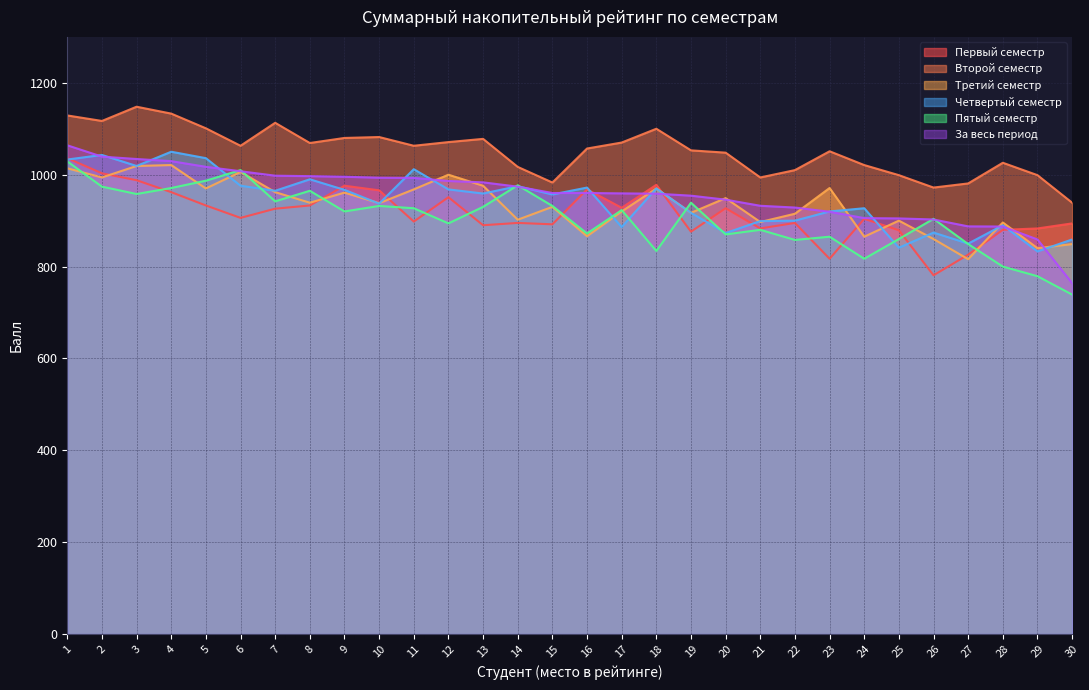

Reading left to right, transcribe all the data shown in this chart.

Первый семестр: 1036.0	1003.0	988.0	962.0	933.0	906.0	926.0	933.0	976.0	966.0	898.0	951.0	890.0	895.0	892.0	968.0	928.0	978.0	876.0	927.0	883.0	895.0	817.0	904.0	879.0	781.0	826.0	880.0	883.0	894.0
Второй семестр: 1129.0	1117.0	1148.0	1133.0	1101.0	1063.0	1113.0	1069.0	1080.0	1082.0	1063.0	1071.0	1078.0	1017.0	983.0	1057.0	1070.0	1100.0	1053.0	1048.0	994.0	1010.0	1051.0	1021.0	999.0	972.0	981.0	1026.0	999.0	939.0
Третий семестр: 1014.0	994.0	1019.0	1021.0	970.0	1006.0	962.0	939.0	961.0	938.0	968.0	1000.0	976.0	902.0	930.0	866.0	920.0	970.0	917.0	949.0	897.0	915.0	971.0	865.0	900.0	860.0	816.0	896.0	840.0	849.0
Четвертый семестр: 1033.0	1043.0	1019.0	1050.0	1036.0	976.0	965.0	990.0	967.0	937.0	1012.0	968.0	959.0	975.0	957.0	972.0	886.0	970.0	917.0	873.0	899.0	900.0	920.0	927.0	841.0	874.0	850.0	890.0	833.0	859.0
Пятый семестр: 1029.0	974.0	958.0	971.0	987.0	1010.0	942.0	965.0	920.0	932.0	927.0	894.0	930.0	977.0	932.0	872.0	923.0	834.0	939.0	870.0	880.0	858.0	865.0	817.0	860.0	904.0	849.0	800.0	779.0	739.0
За весь период: 1064.0	1039.3	1034.2	1029.5	1017.2	1007.5	997.8	996.8	995.5	993.5	993.0	986.3	983.3	974.0	960.2	960.2	959.3	958.7	954.3	945.7	932.3	928.5	919.3	905.5	904.8	902.5	887.5	887.2	859.0	763.8